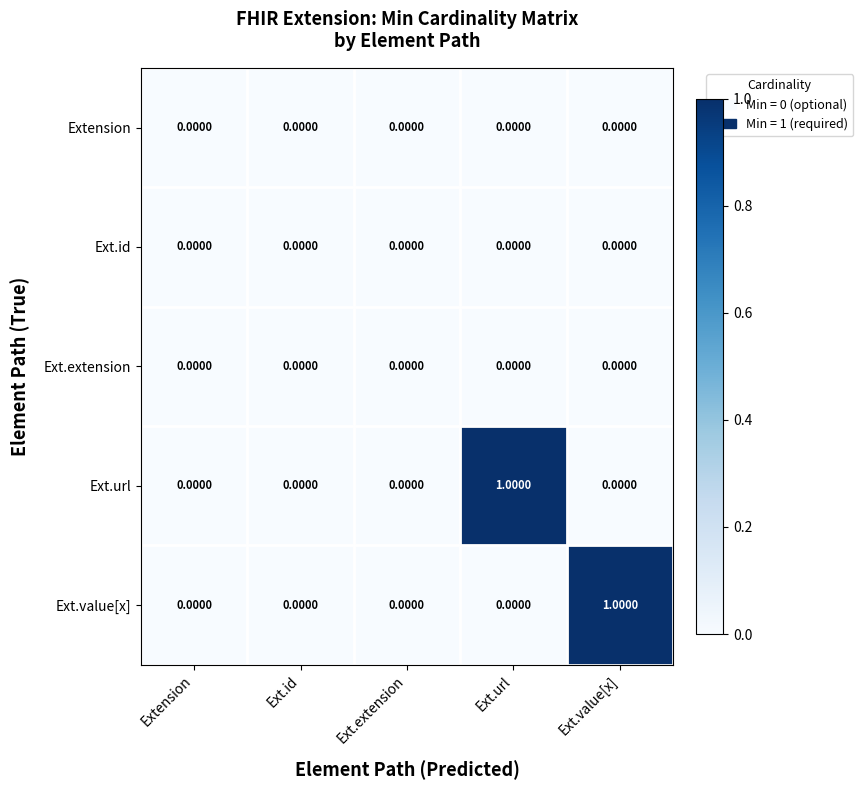

At which label does Ext.url reach its peak?

Ext.url